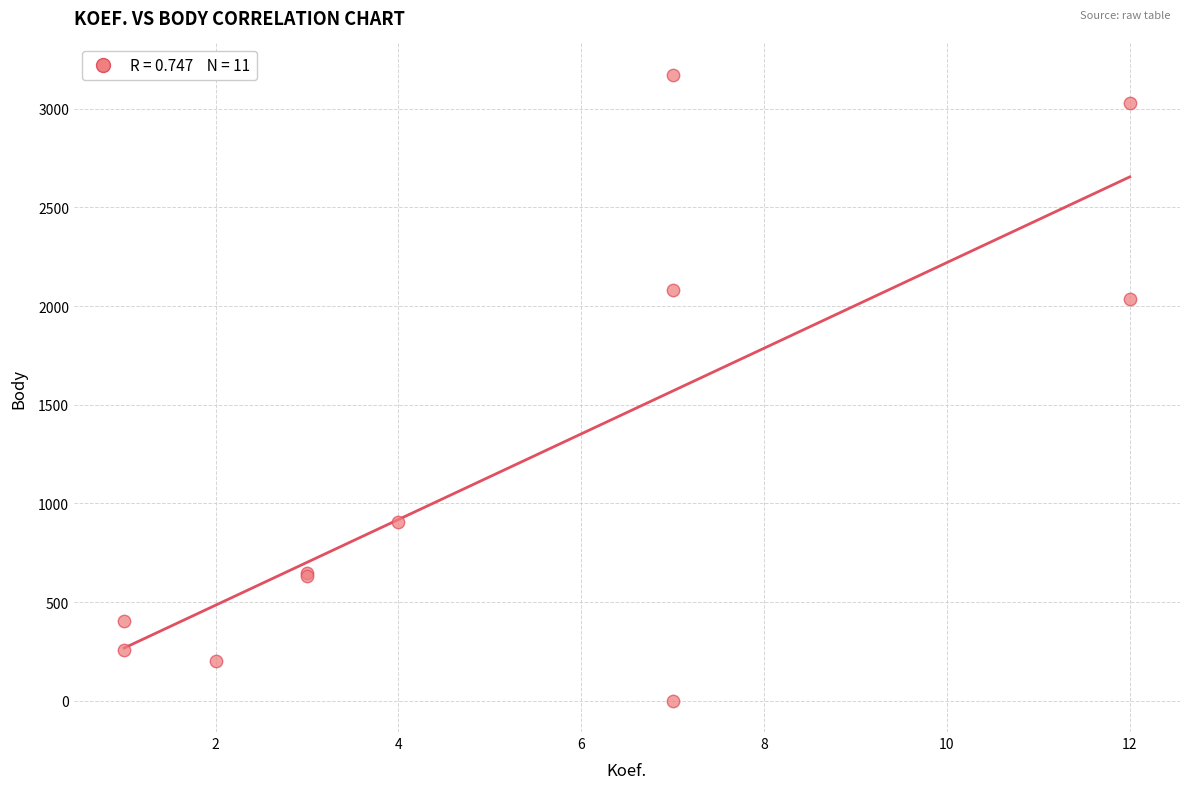

What Y value in the scatter plot is closest to 1586?

2037